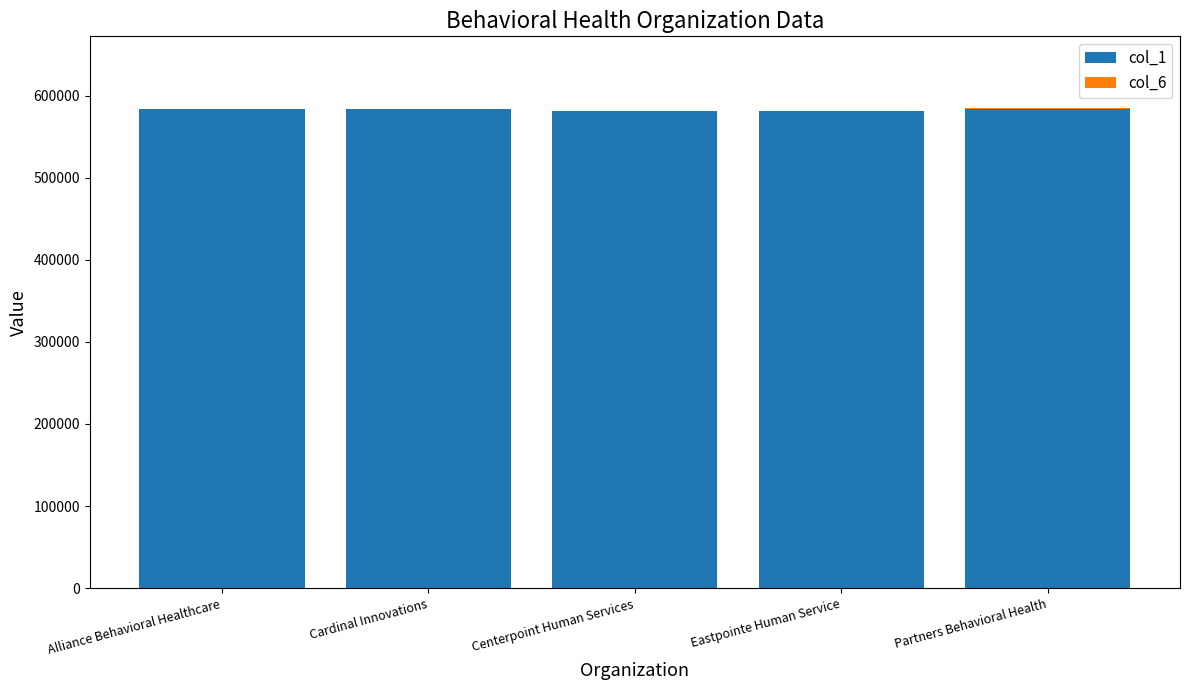

Is it true that col_1 equals 584016 at Alliance Behavioral Healthcare?

True